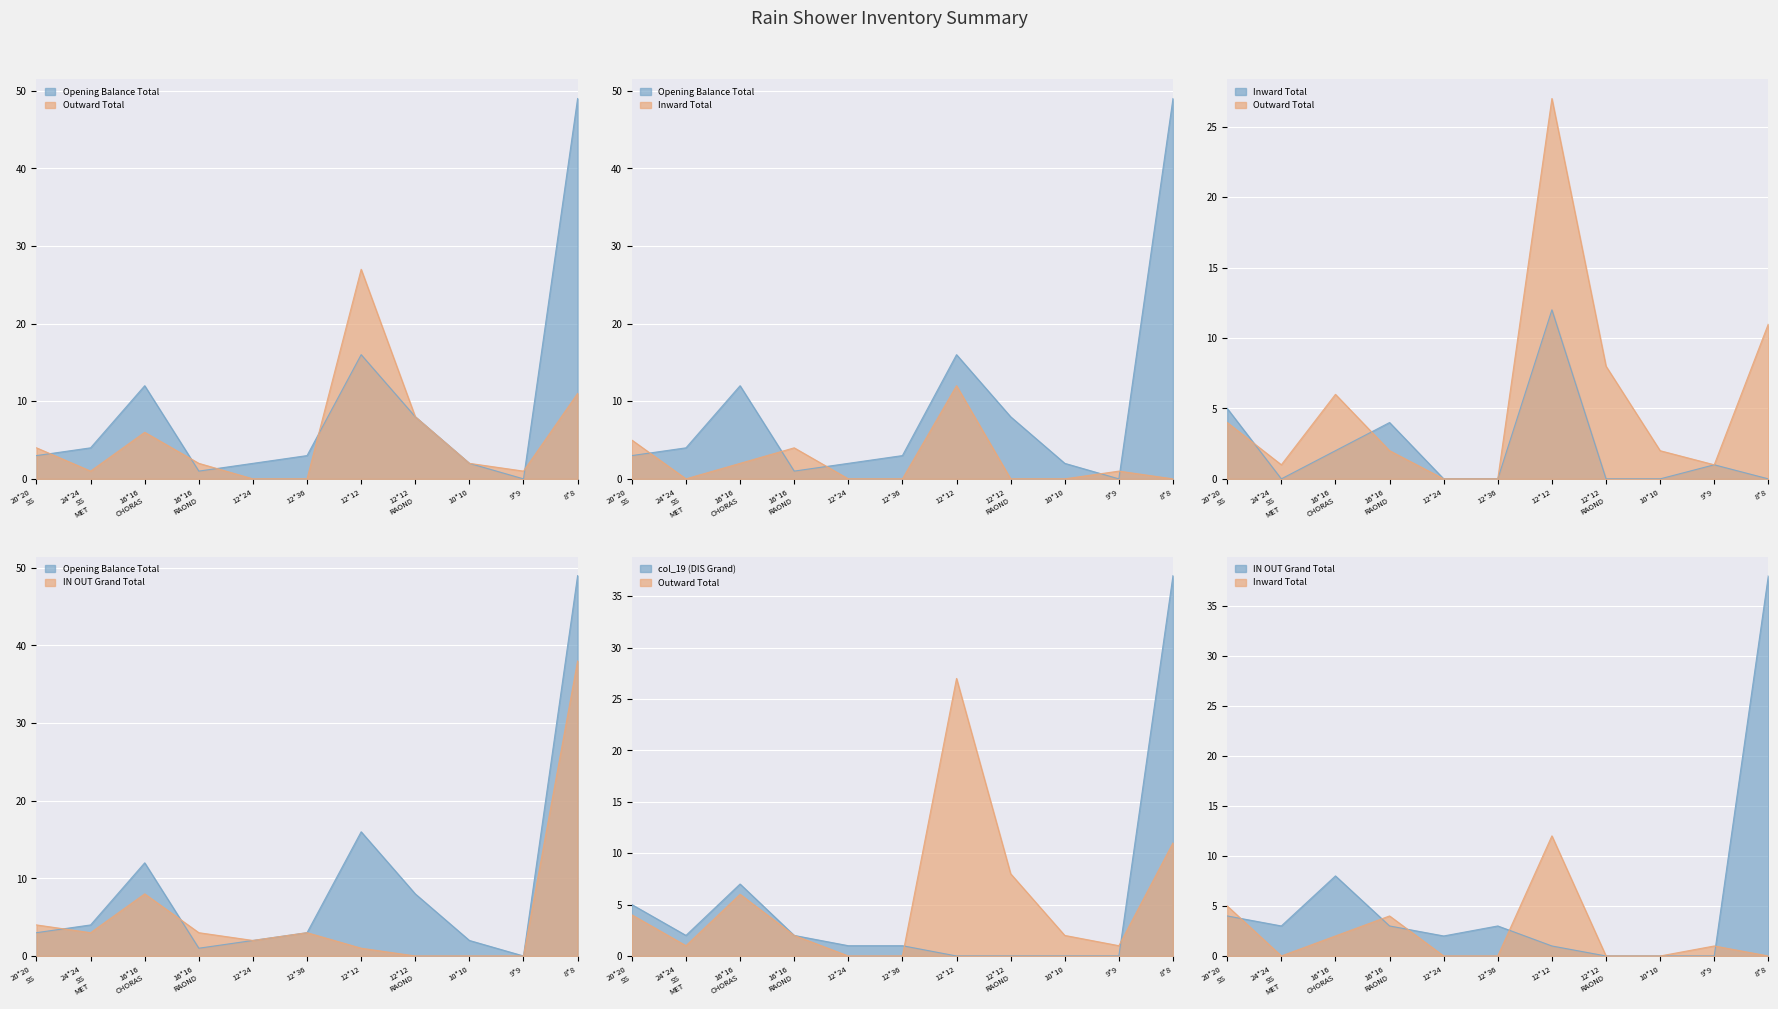

What is the label of the 6th point from the left?

12*36